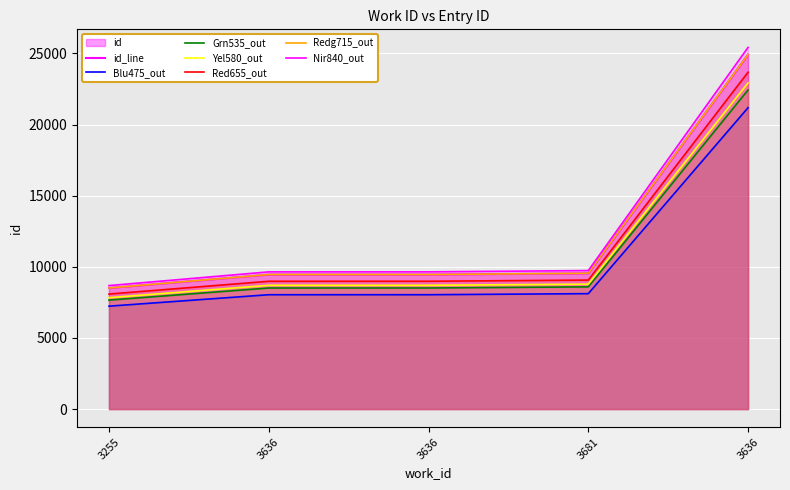

Reading left to right, transcribe all the data shown in this chart.

8510	9456	9457	9545	24924